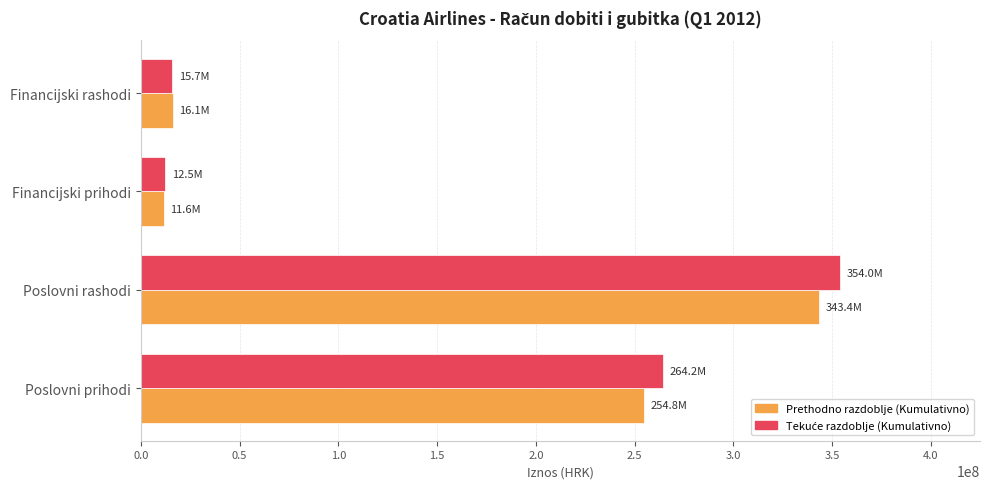

What is the sum of all Prethodno razdoblje (Kumulativno) values?

625978108